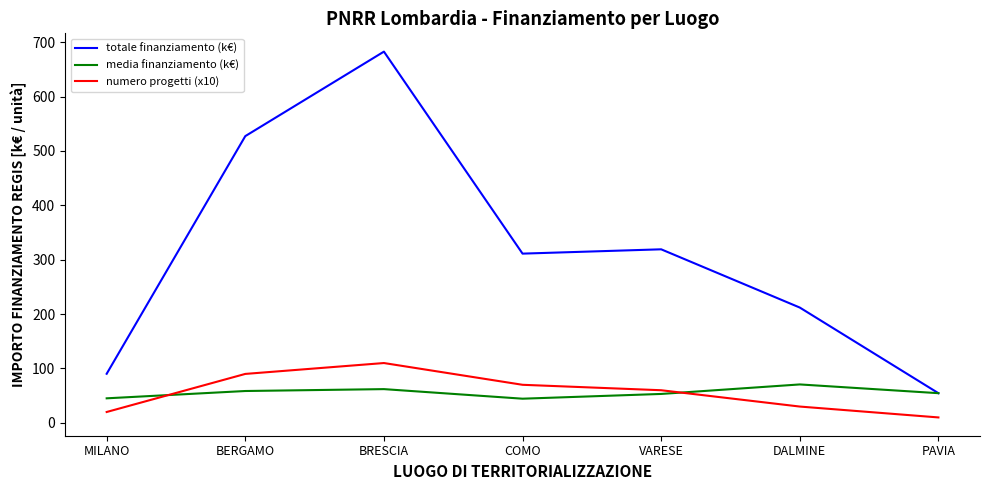

True or false: numero progetti (x10) and totale finanziamento (k€) intersect in this chart.

False